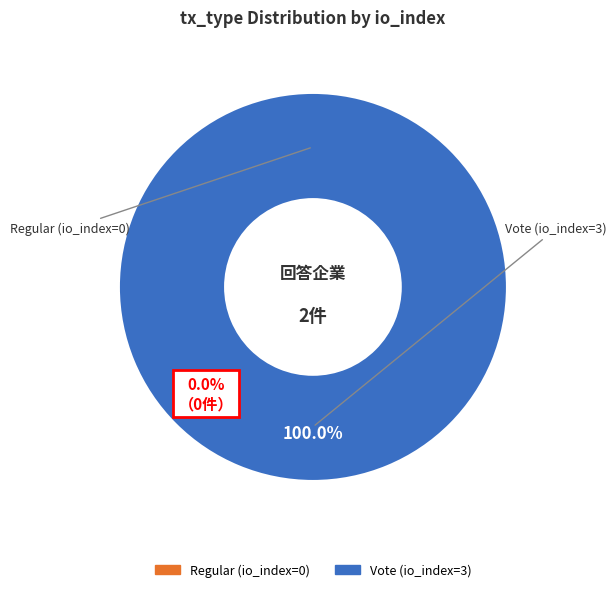

How many segments does this pie chart have?

2